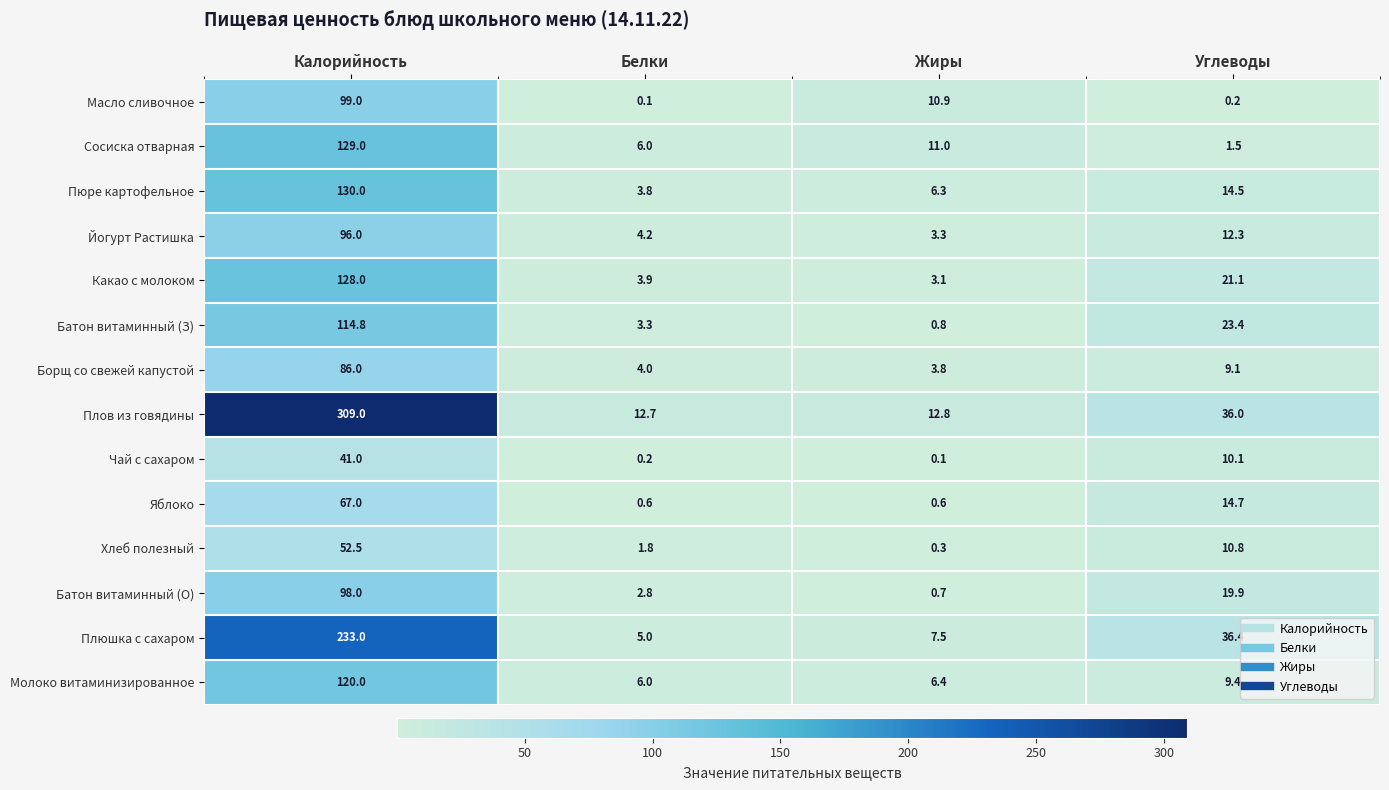

Which series changed the most between Калорийность and Белки?

Плов из говядины